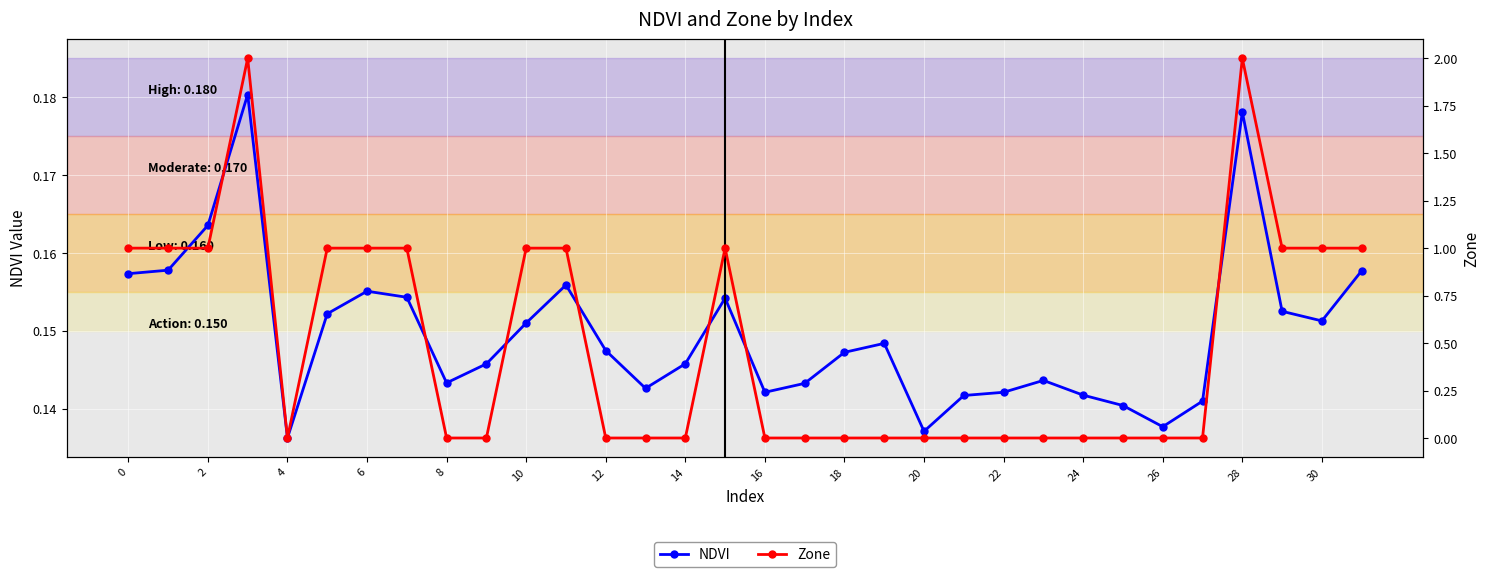

In NDVI, how many points are lower than both neighbors (excluding endpoints)?

7